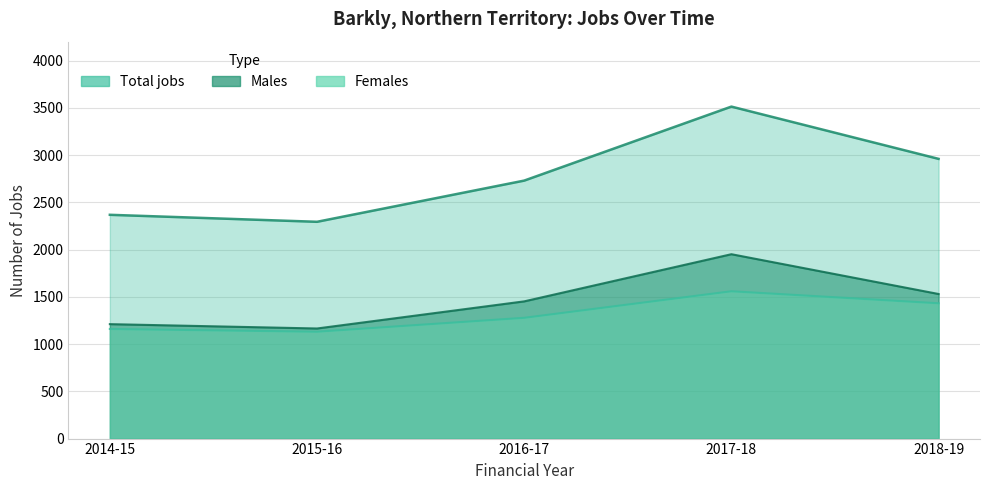

Is it true that Males equals 1530 at 2018-19?

True